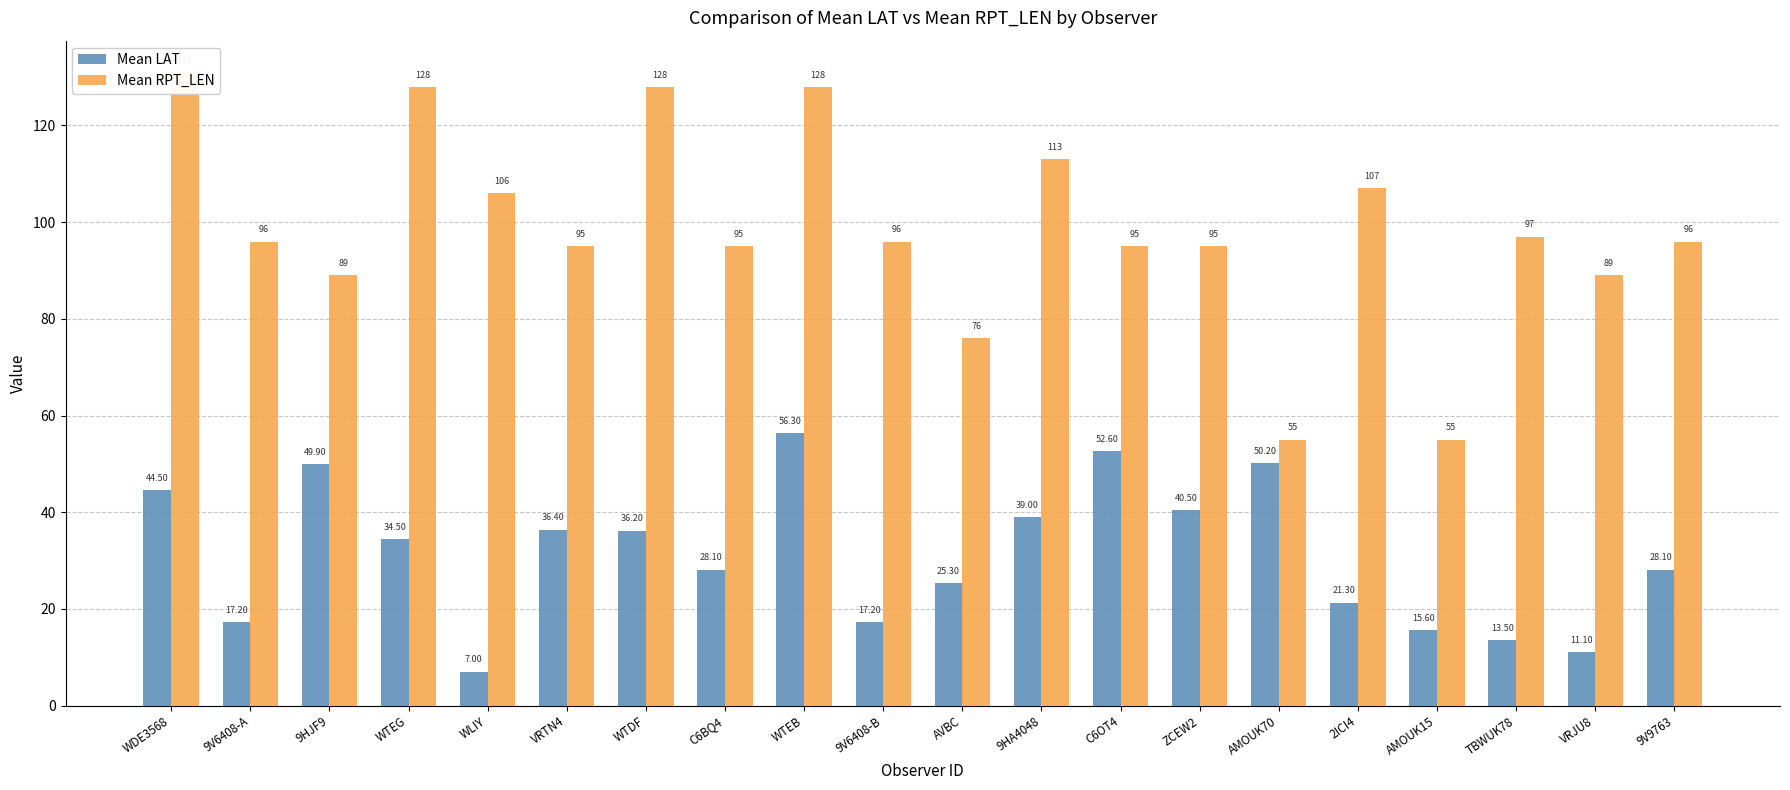

Where is Mean RPT_LEN nearest to the value 93?

VRTN4